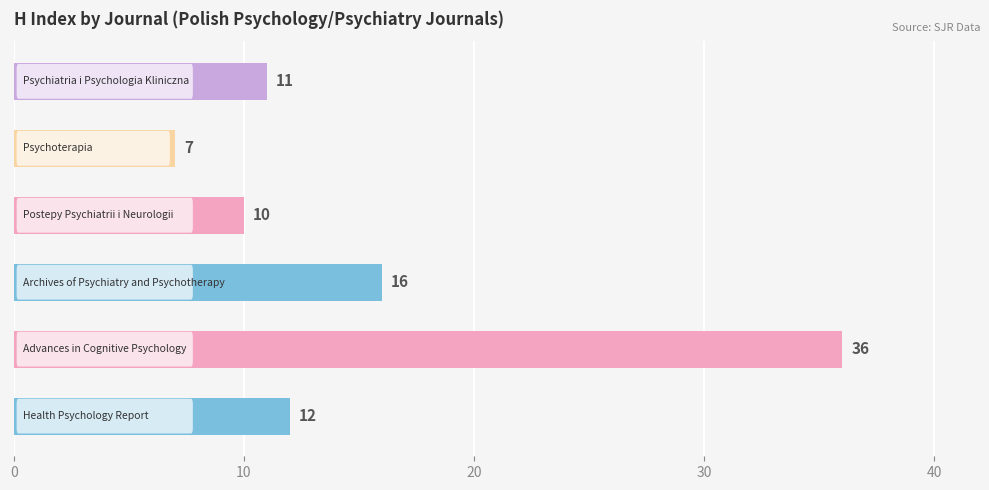

What is the maximum value shown in the chart?

36